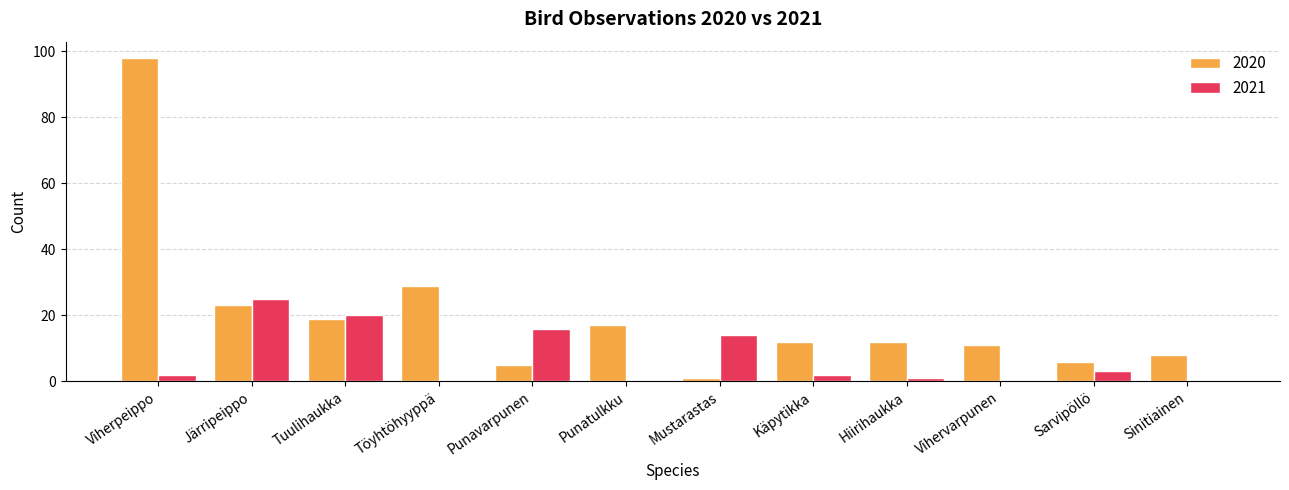

Are the bars grouped side by side (vs. stacked)?

Yes